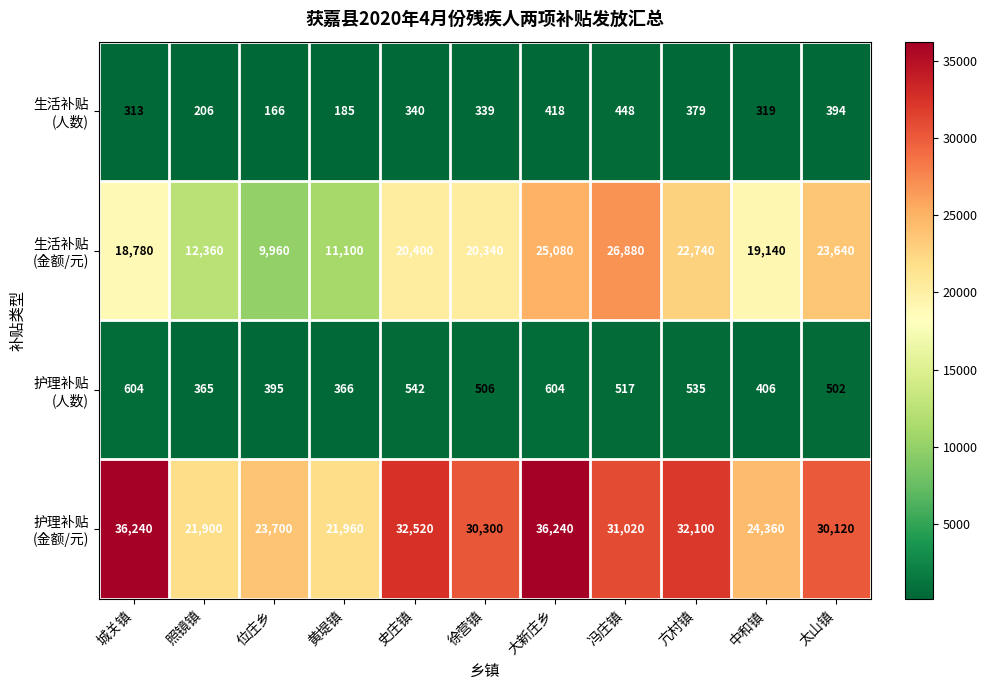

How many data points does each series have?

11